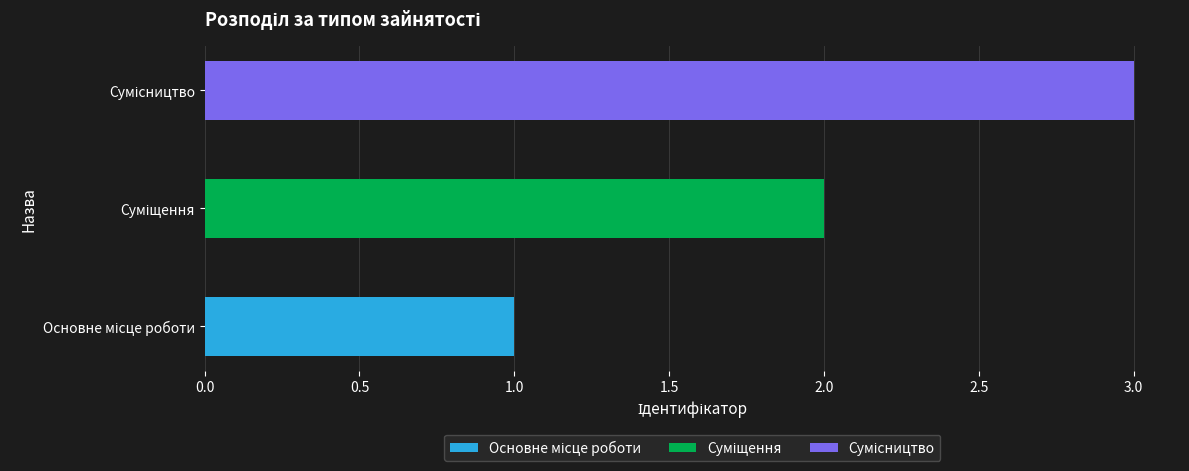

Between Сумісництво and Основне місце роботи, which is larger?

Сумісництво